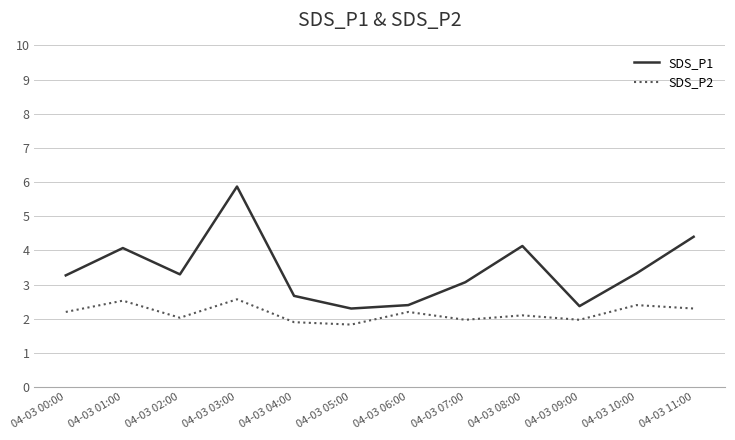

True or false: SDS_P2 has a value of 1.9 at 04-03 04:00.

True